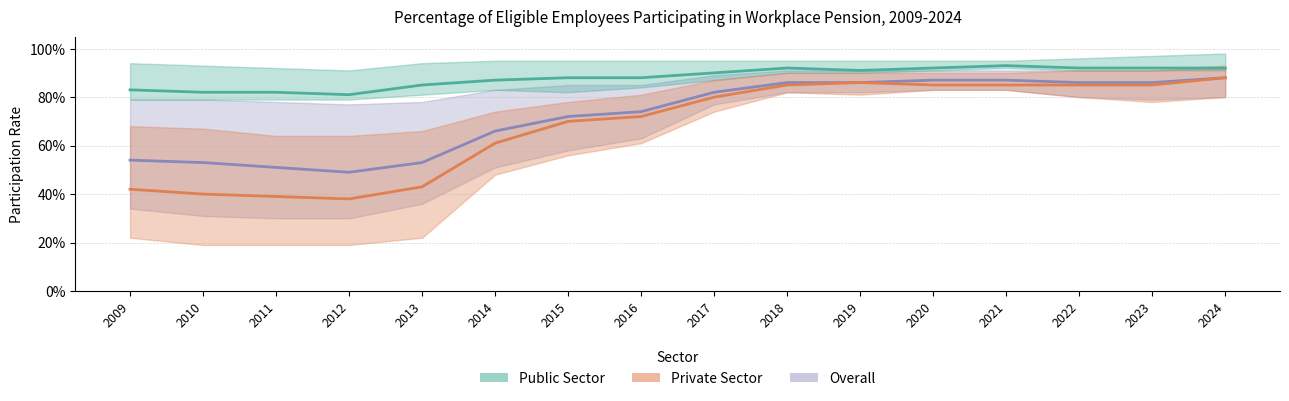

Between 2009 and 2017, which series saw the biggest shift?

Private Sector